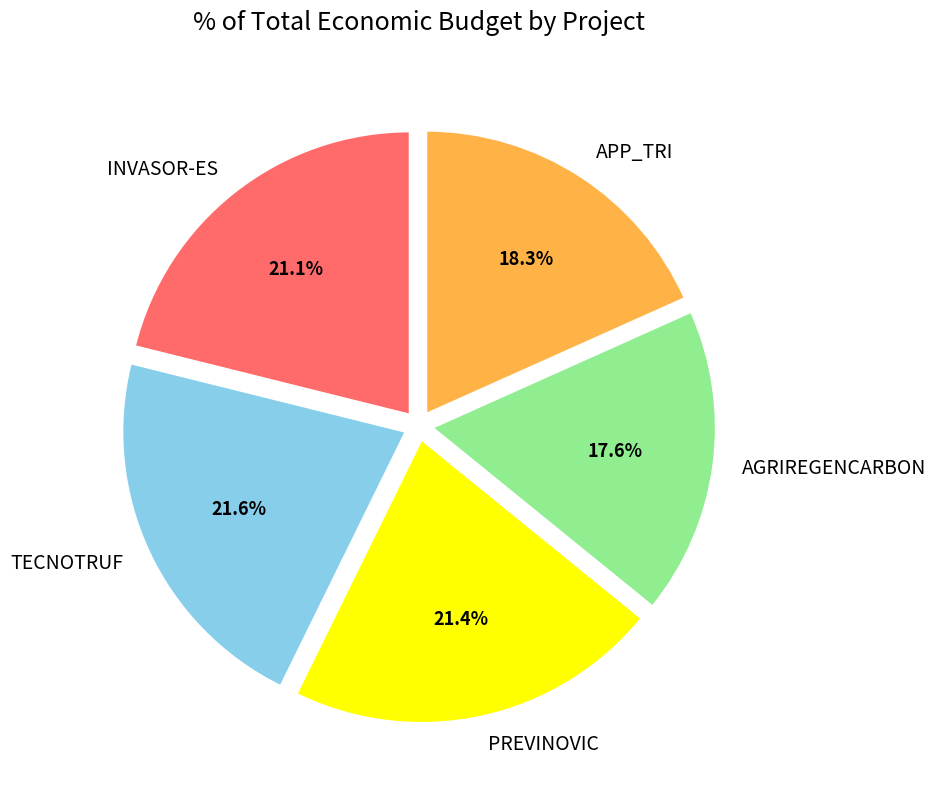

To the nearest percent, what is the average slice percentage?

20%